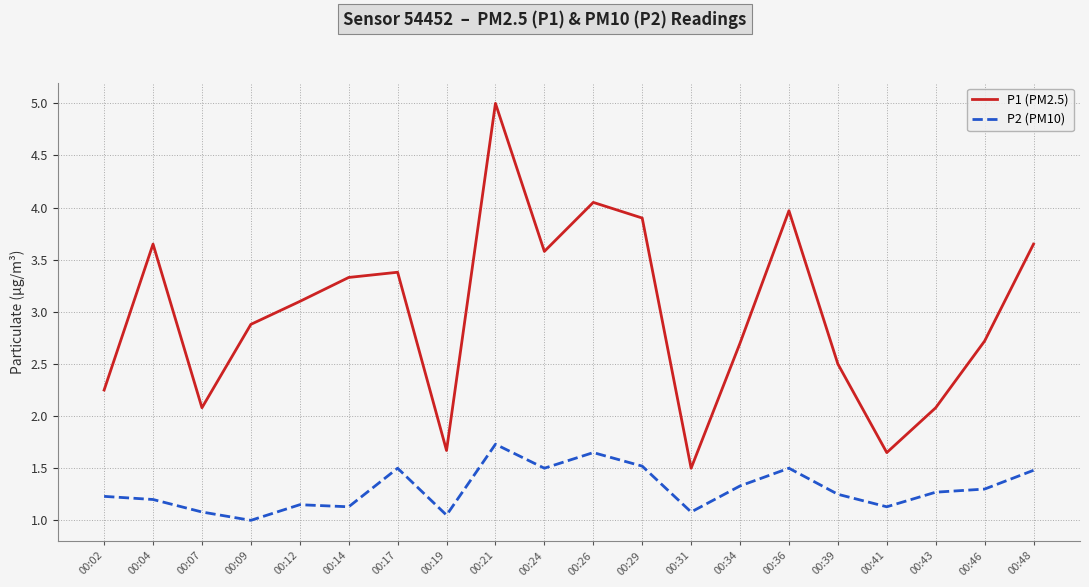

True or false: P2 (PM10) and P1 (PM2.5) cross at least once.

False